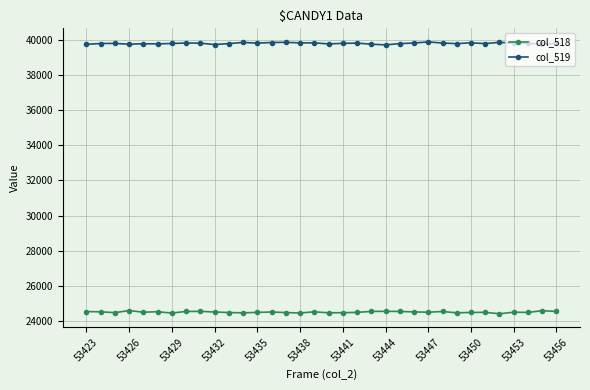

What is the difference between the maximum and minimum values in the col_519 series?

167